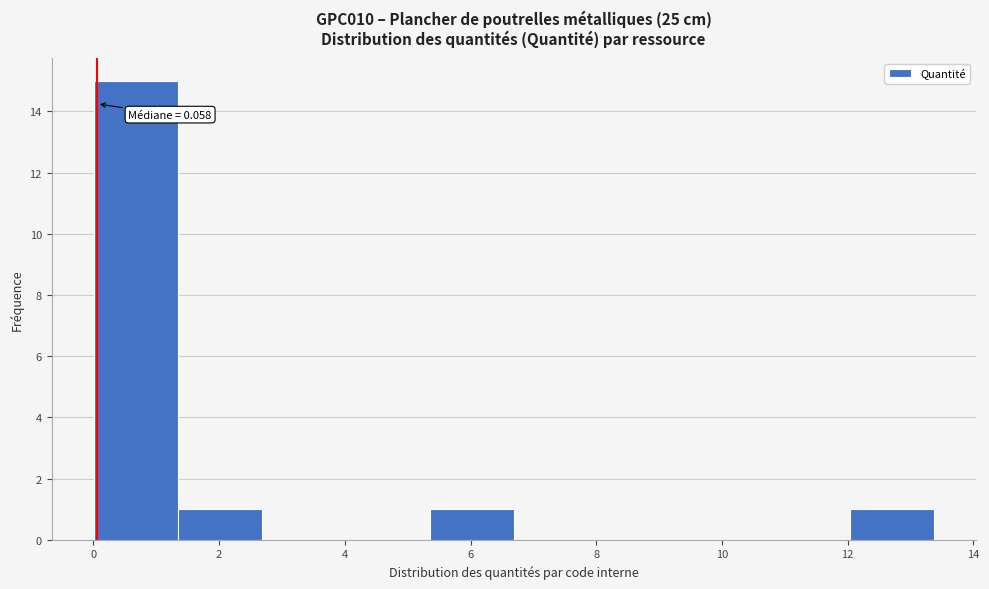

Which range on the x-axis has the tallest bar?

0.0 to 1.4